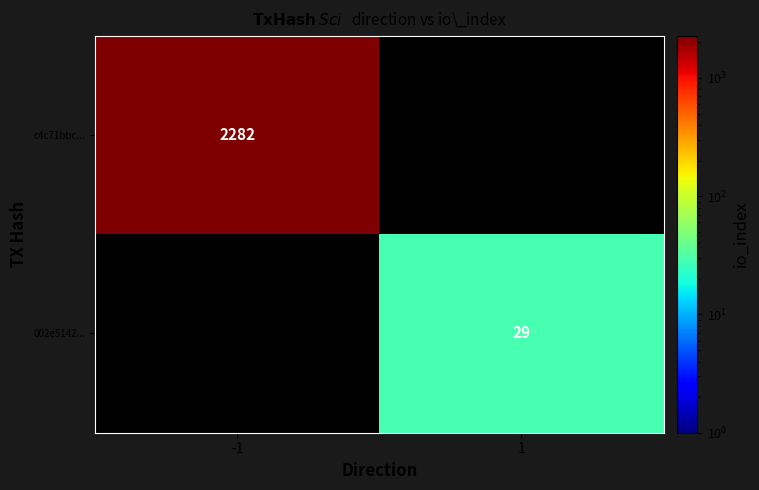

True or false: c4c71bbc... has a value of 2282 at -1.

True